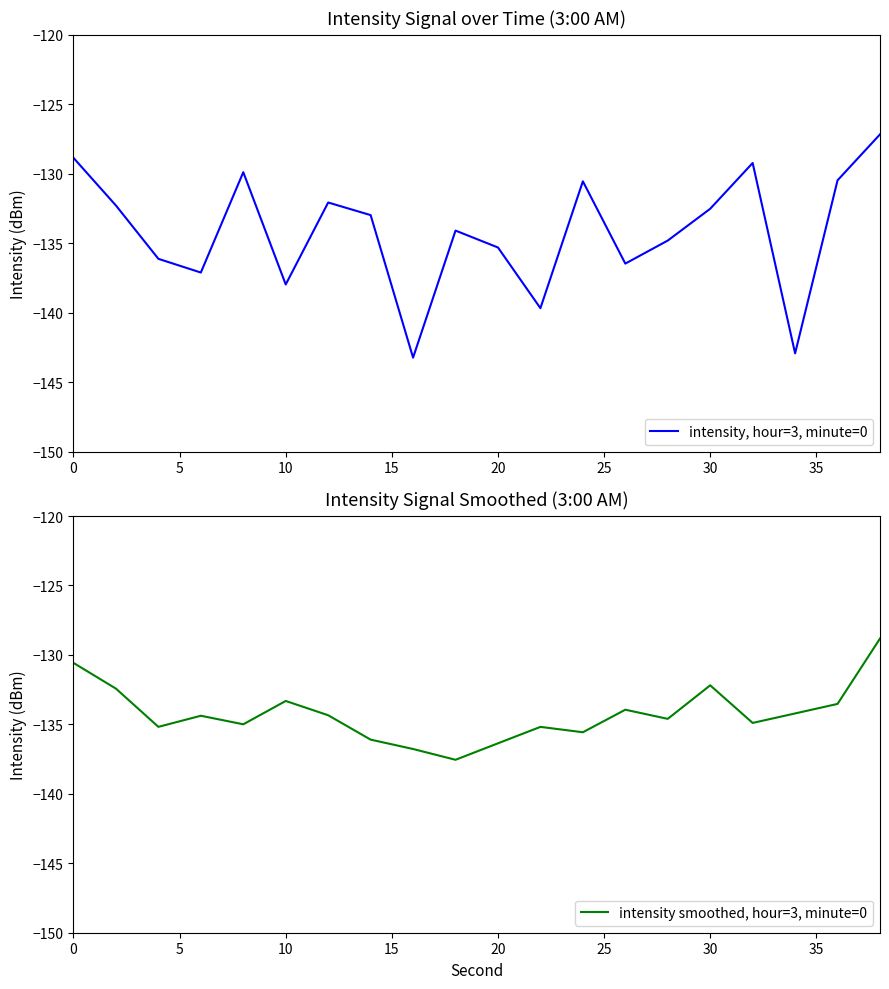

Does the chart have visible grid lines?

No